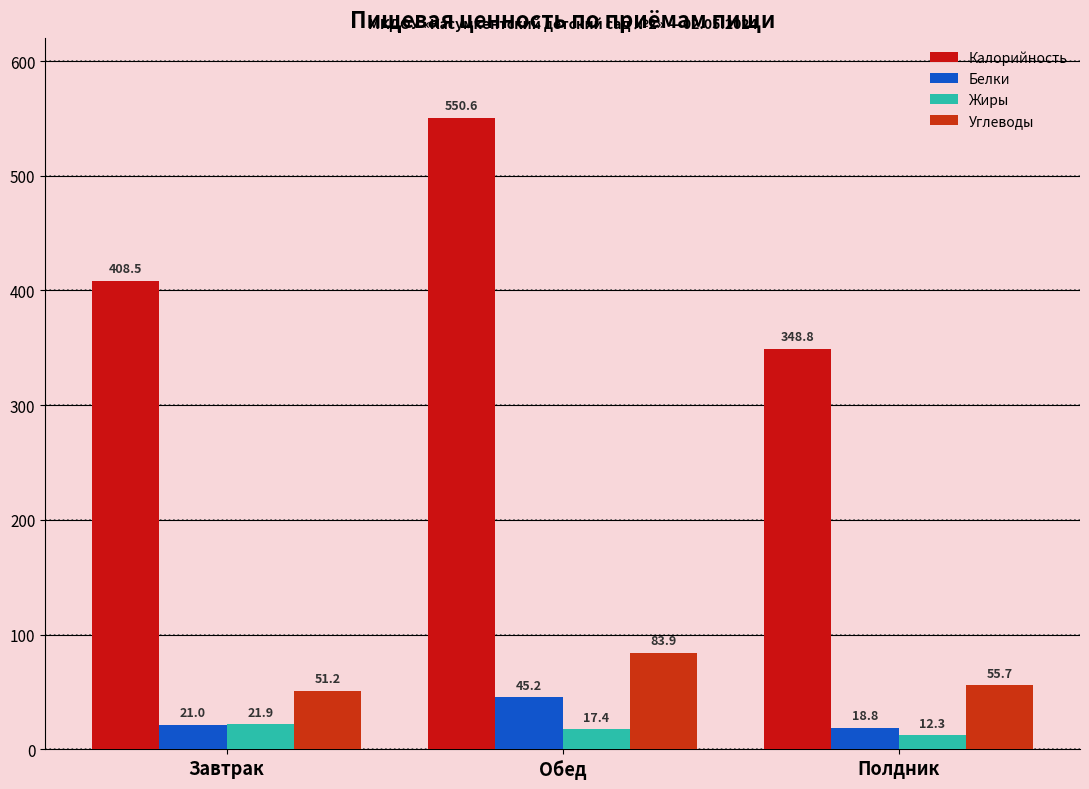

Are the bars horizontal?

No